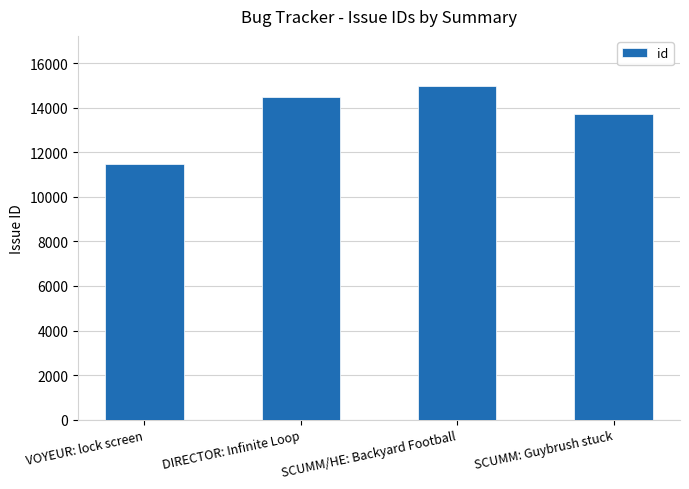

At which label is the value closest to 13240?

SCUMM: Guybrush stuck